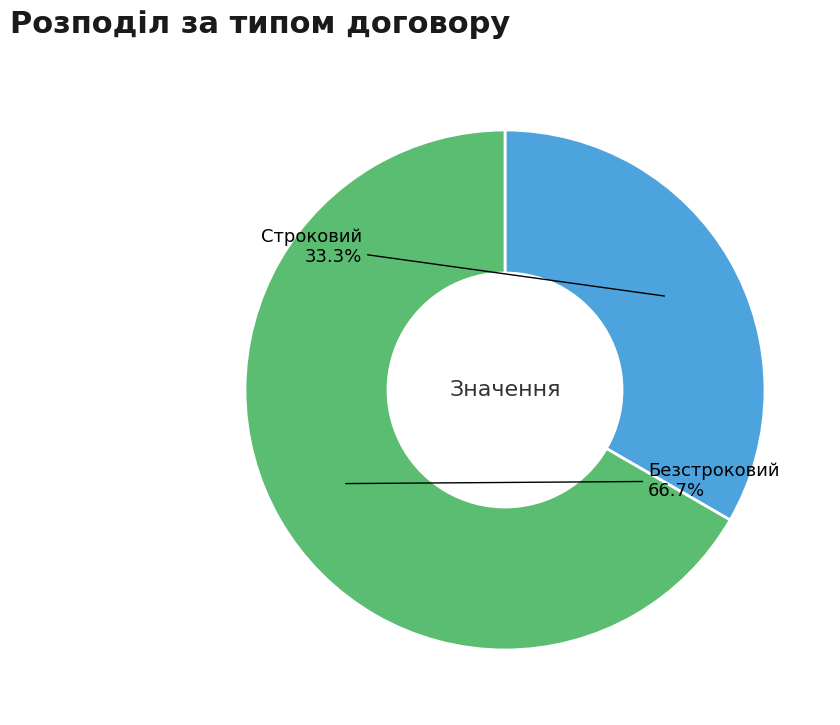

Count the number of slices in the pie.

2